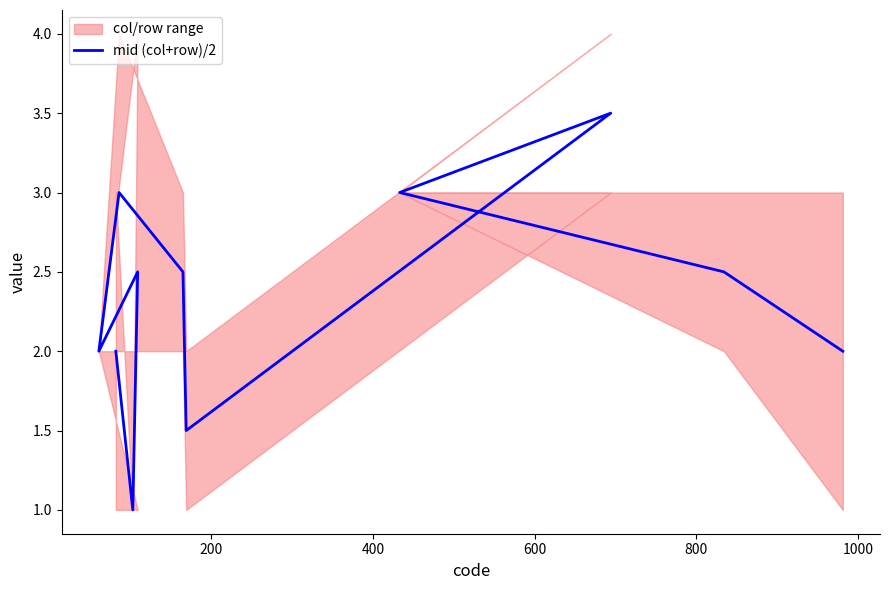

What is the sum of all values?

25.5